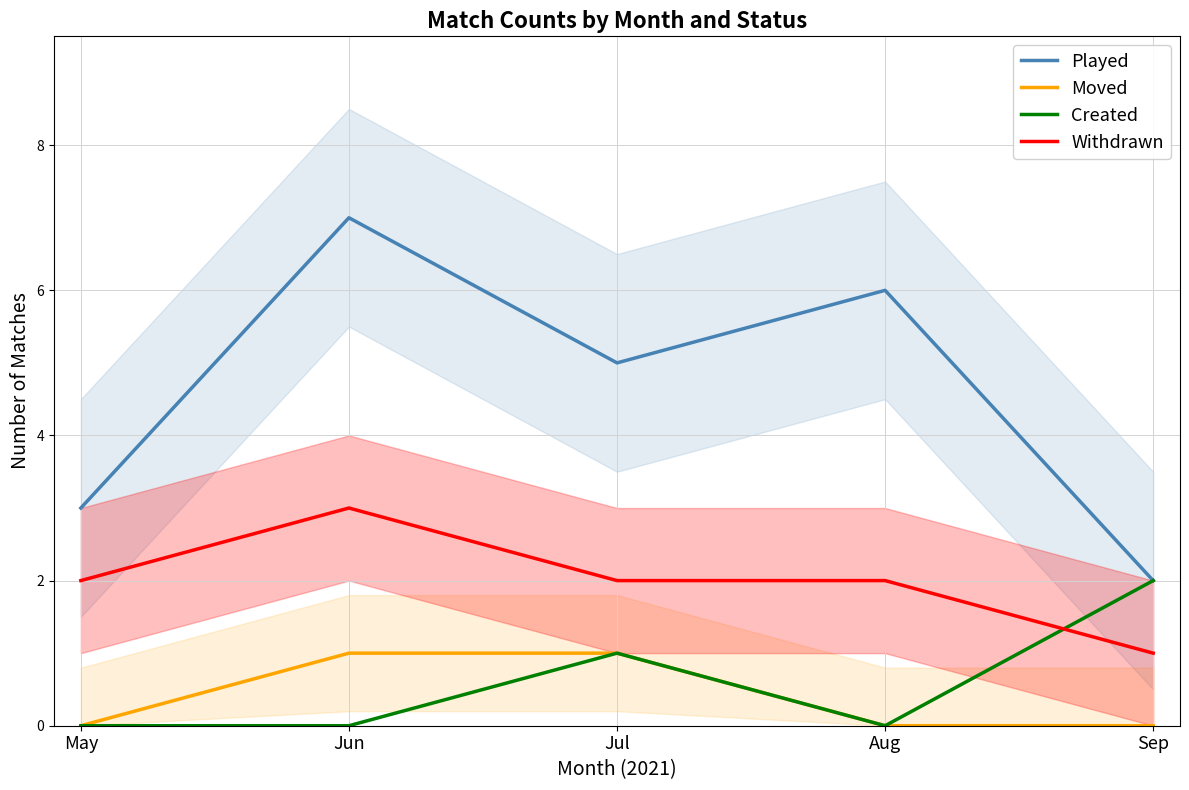

How many data points does each series have?

5